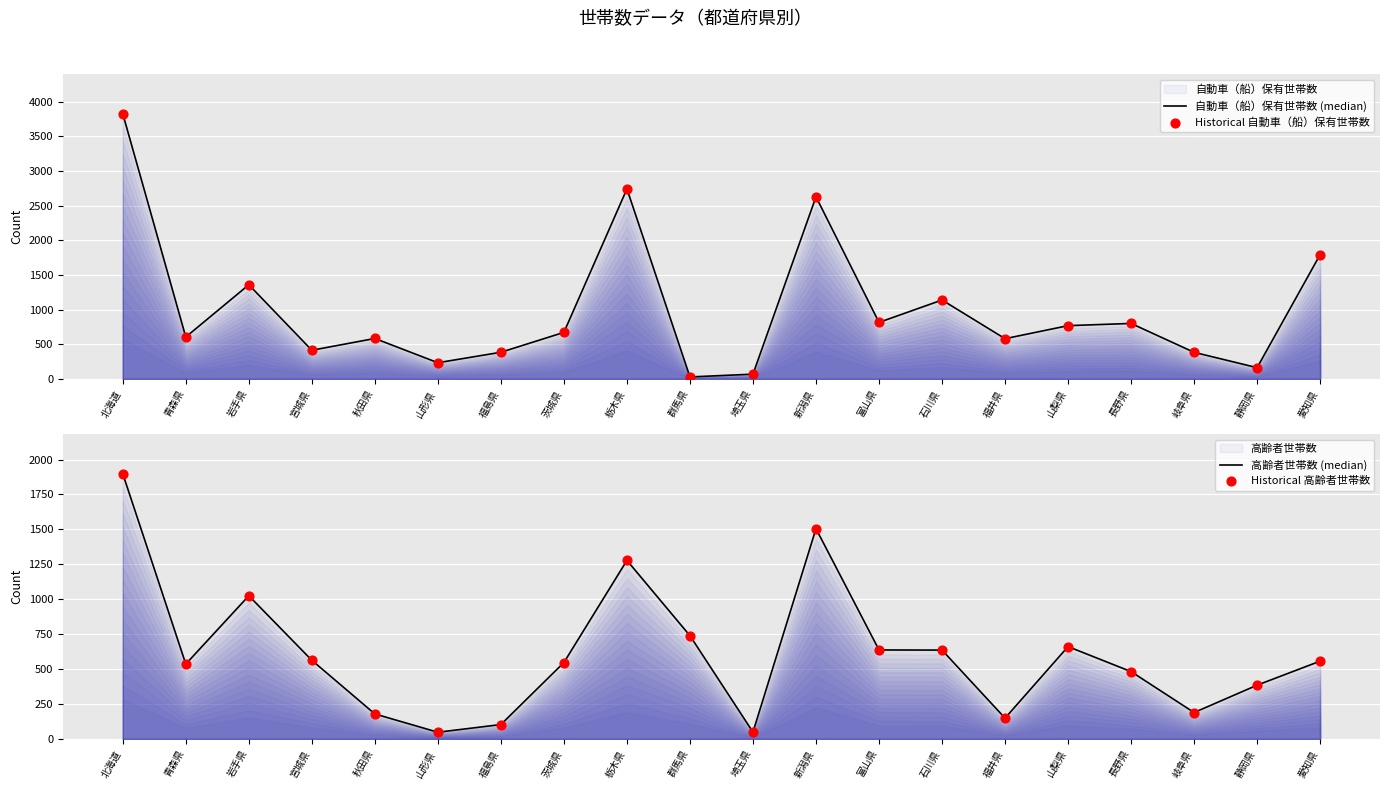

At which category is the sum across all series the highest?

北海道